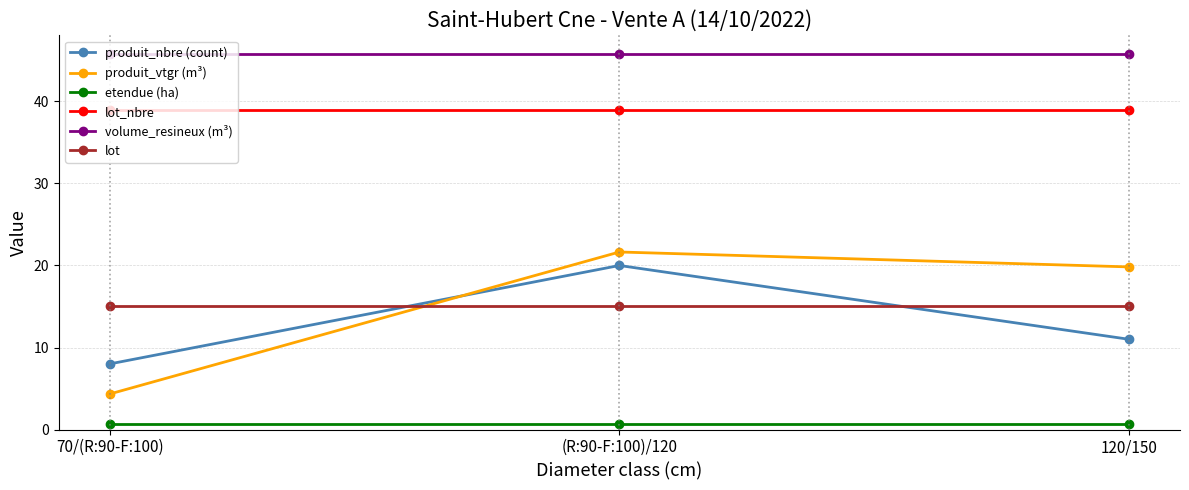

What is the label of the 2nd point from the right?

(R:90-F:100)/120